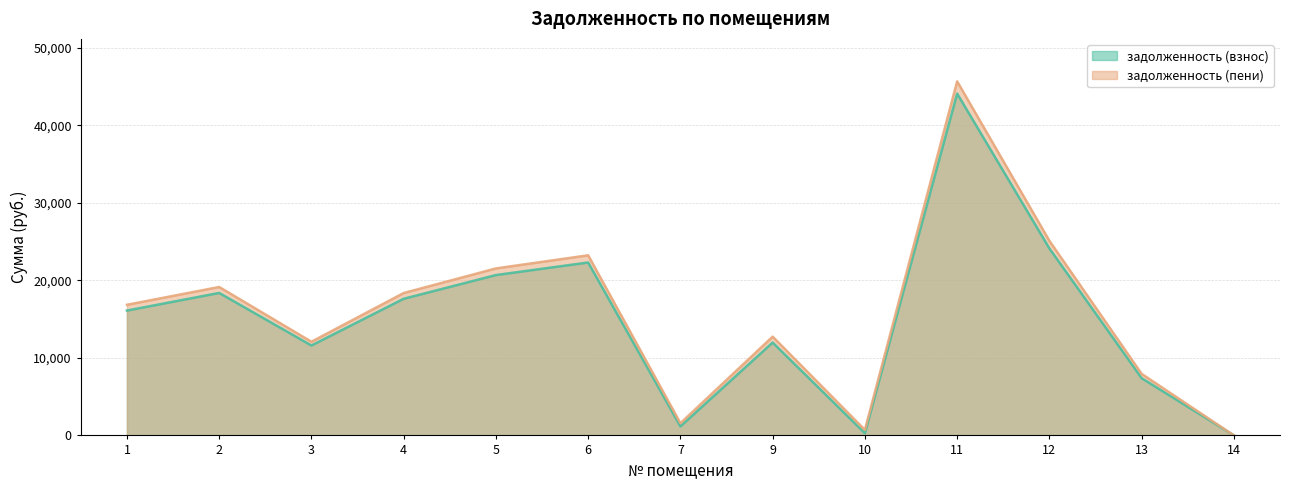

Rank the series by their average value, from lowest to highest.

задолженность (взнос), задолженность (пени)